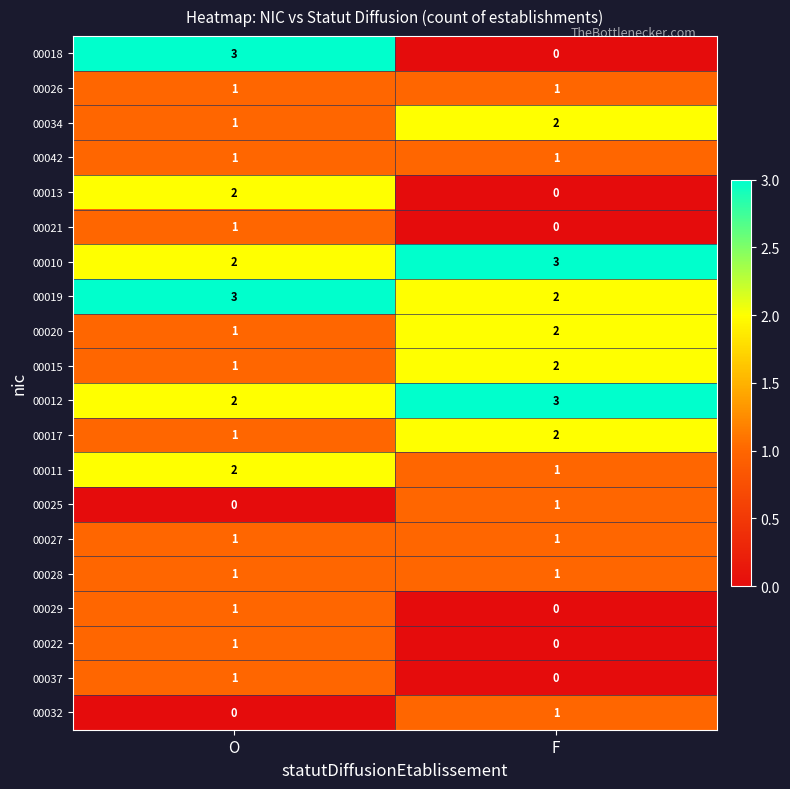

Rank the categories by 00029 value from lowest to highest.

F, O